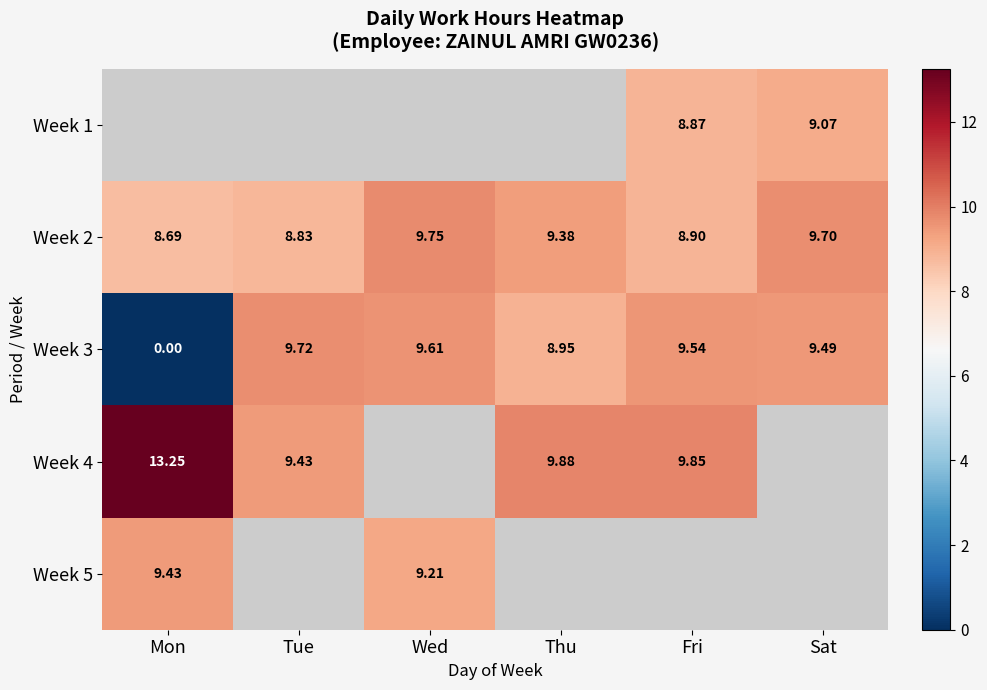

Where does the Week 2 series first go above 9?

Wed